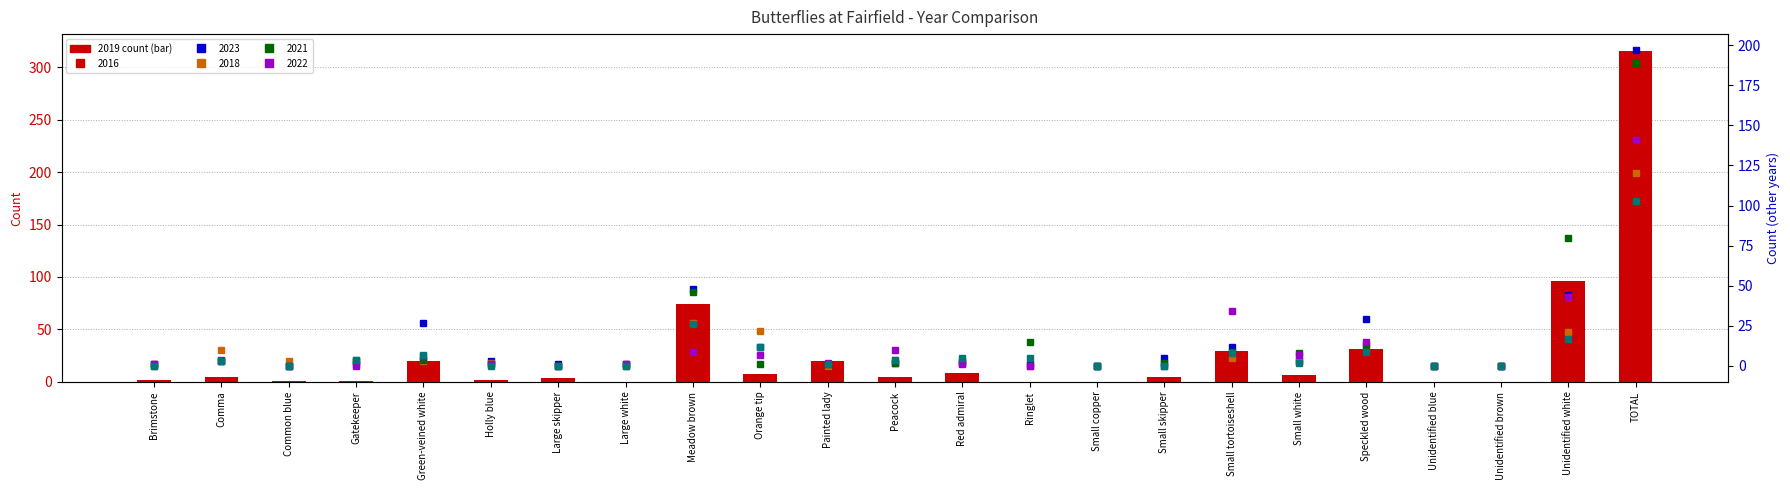

Rank the categories by value from highest to lowest.

TOTAL, Unidentified white, Meadow brown, Speckled wood, Small tortoiseshell, Green-veined white, Painted lady, Red admiral, Orange tip, Small white, Comma, Peacock, Small skipper, Large skipper, Brimstone, Holly blue, Common blue, Gatekeeper, Large white, Ringlet, Small copper, Unidentified blue, Unidentified brown